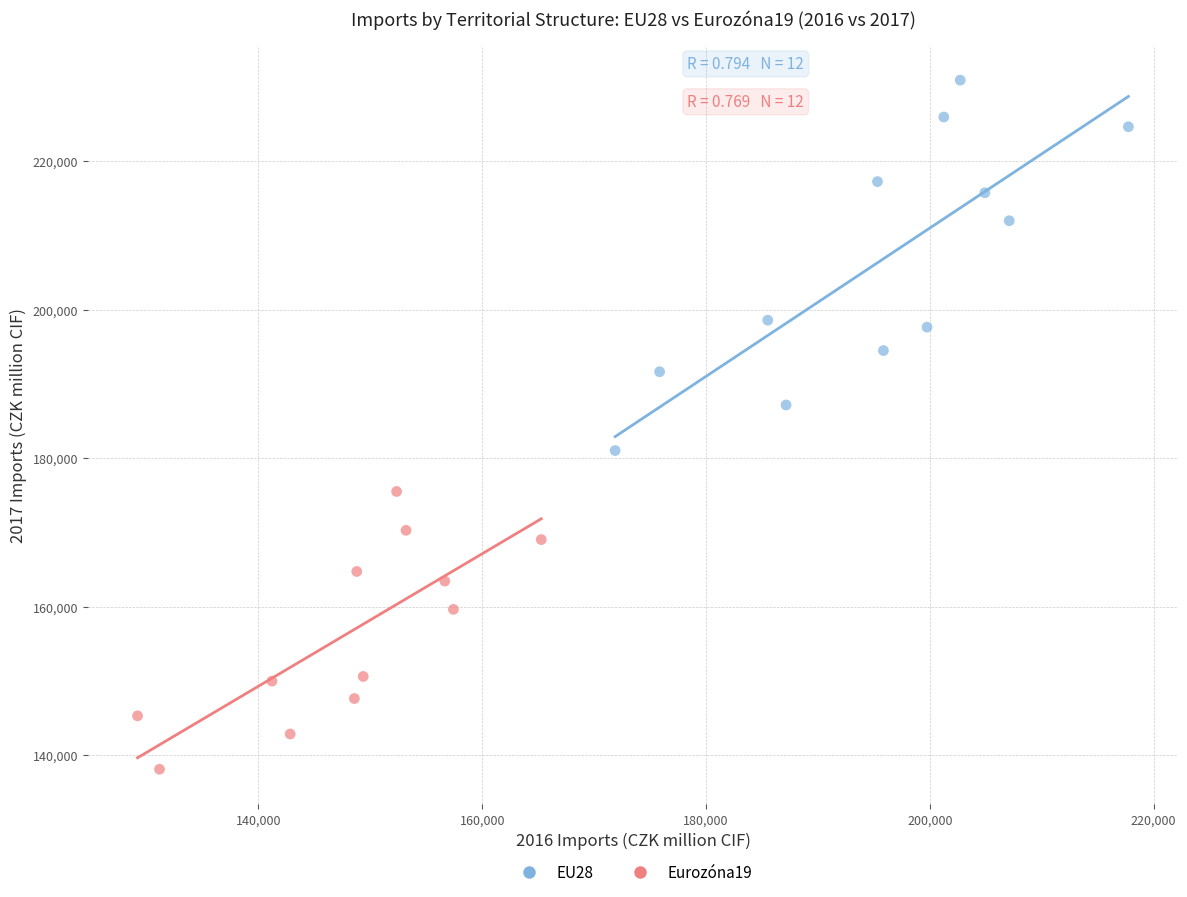

Which series has the widest spread of Y values?

EU28